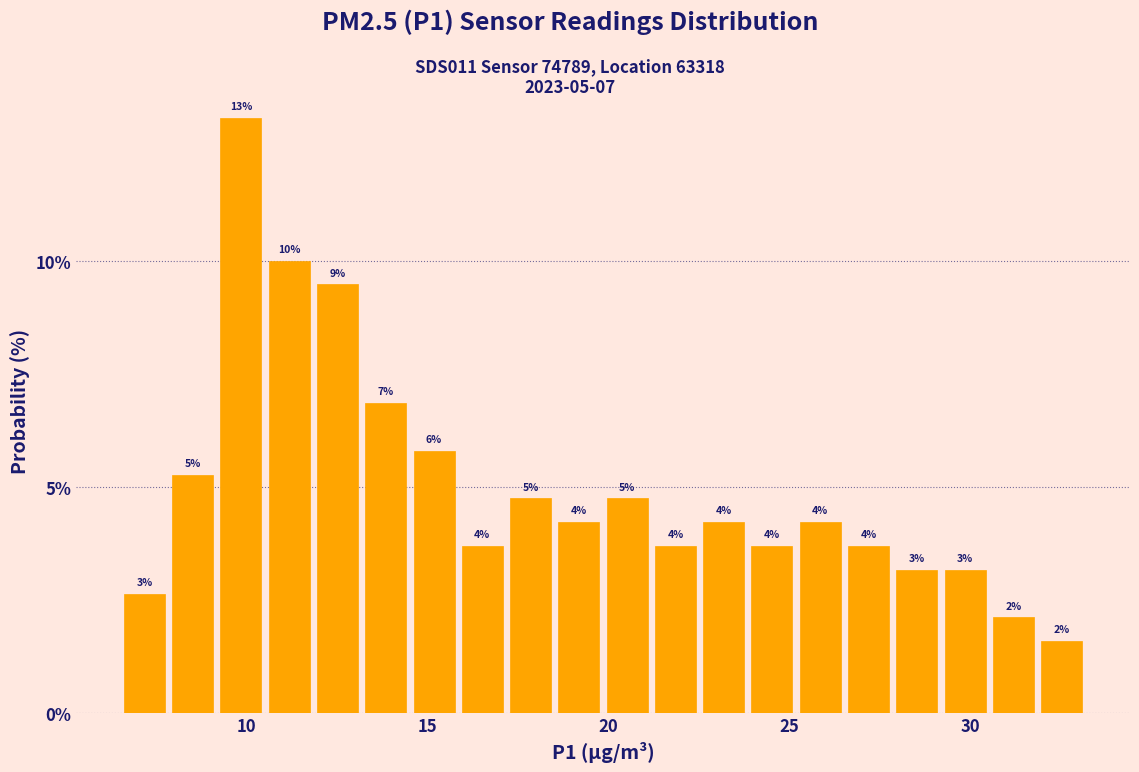

Around what value on the x-axis is the tallest bar? Give the approximate position of its centre, as read against the axis.

10.0